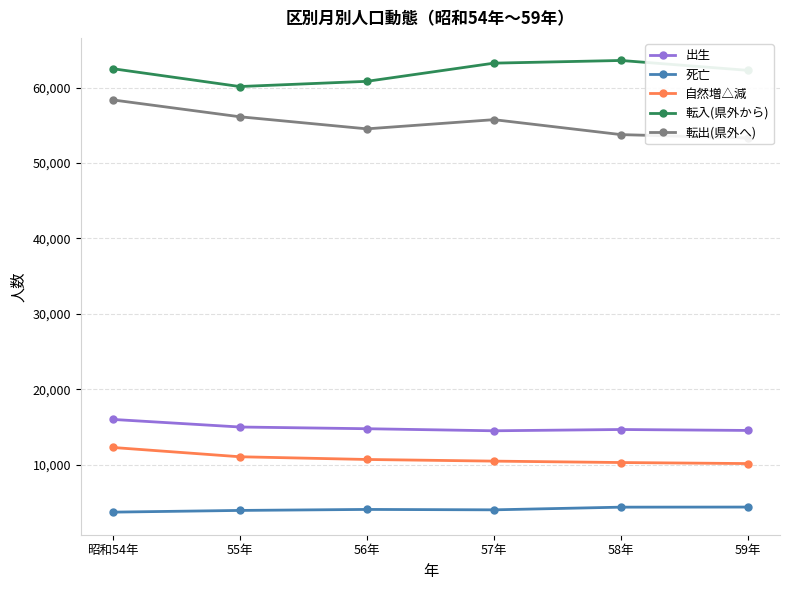

Which series has the largest total across all categories?

転入(県外から)